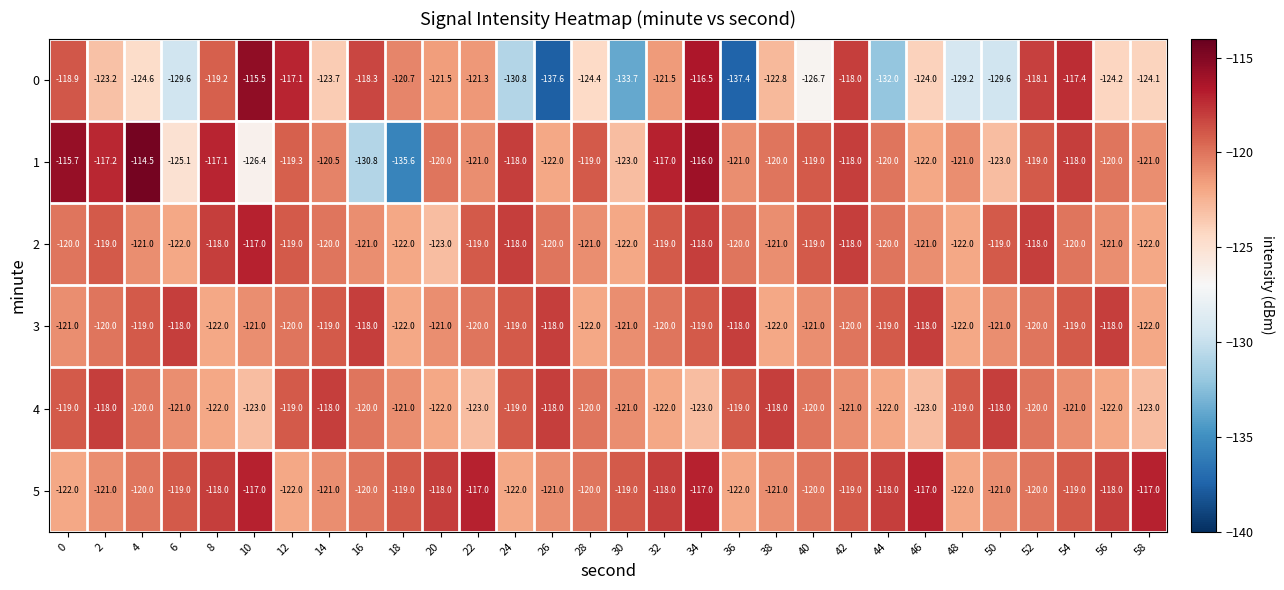

What is the total value across all series at 42?

-714.0